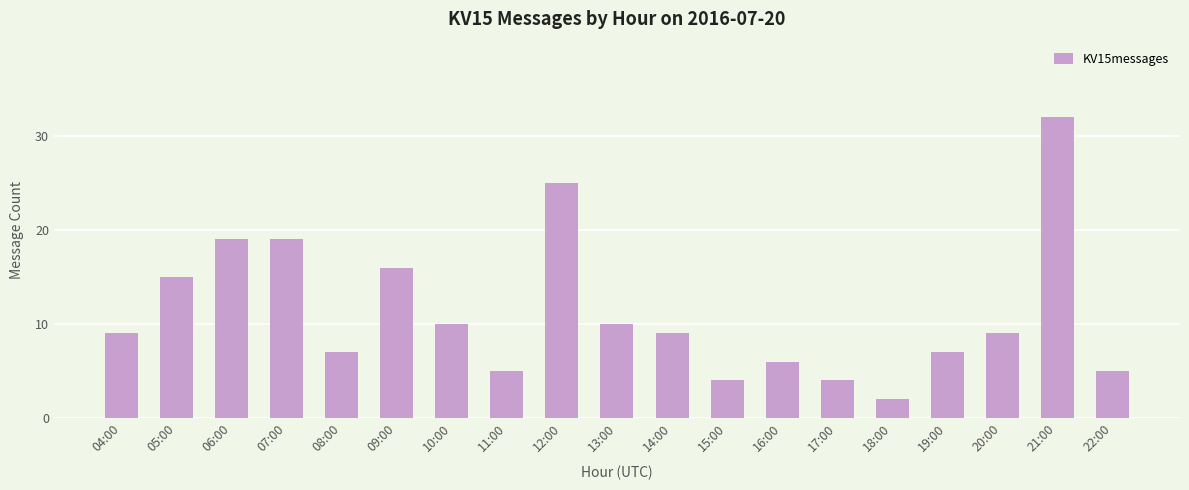

What is the average value?

11